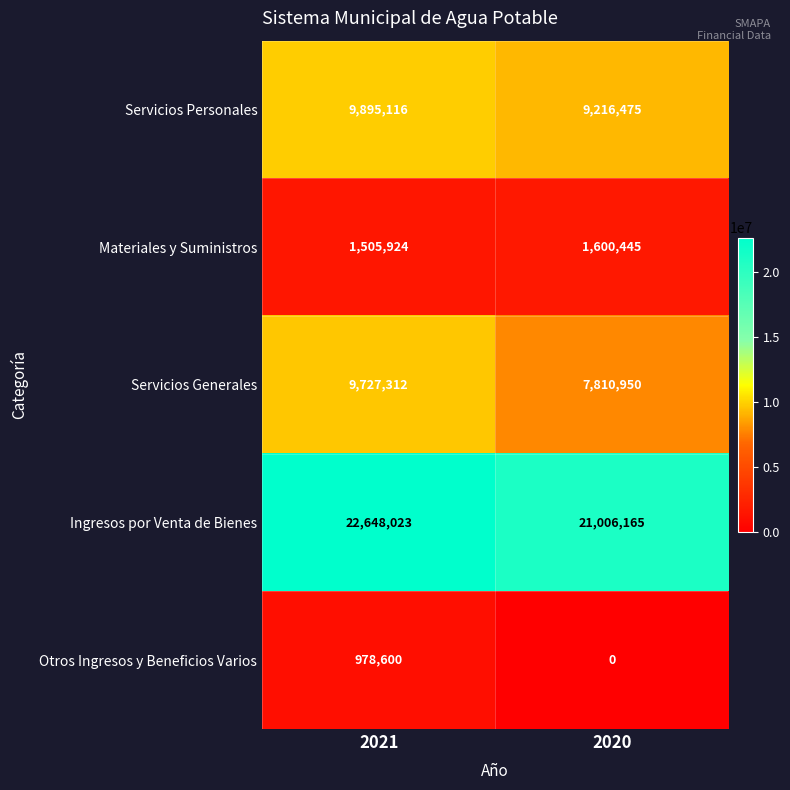

Is it true that Servicios Generales equals 13602878 at 2020?

False